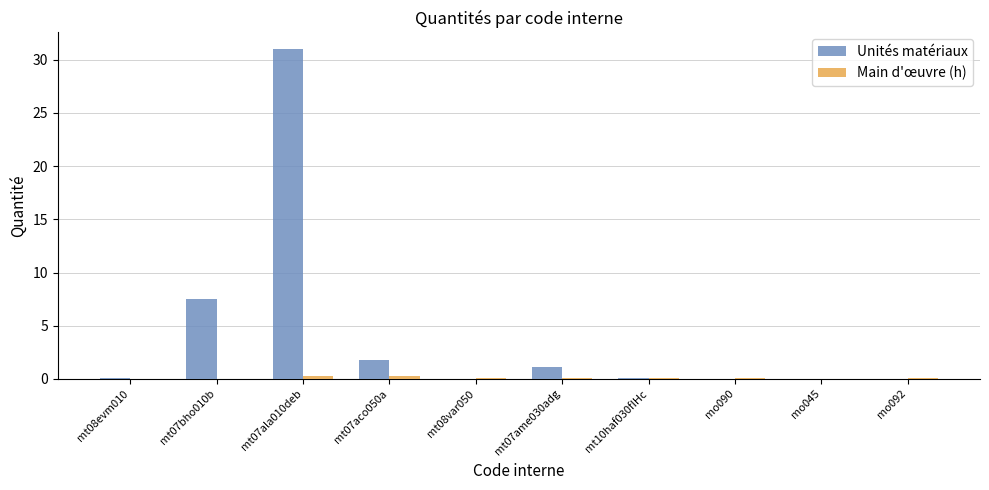

What is the spread (max minus min) of values at mt07ame030adg?

1.0